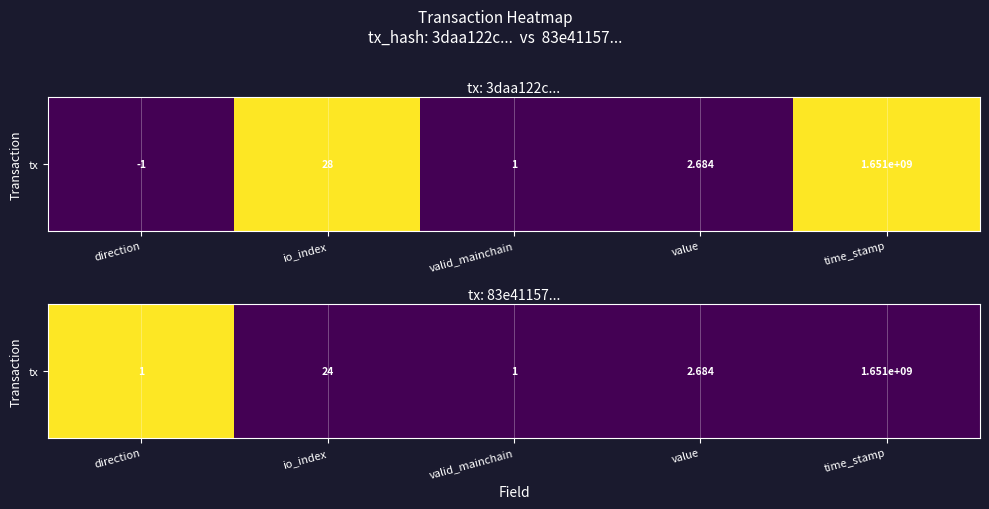

How many values exceed 0?

1